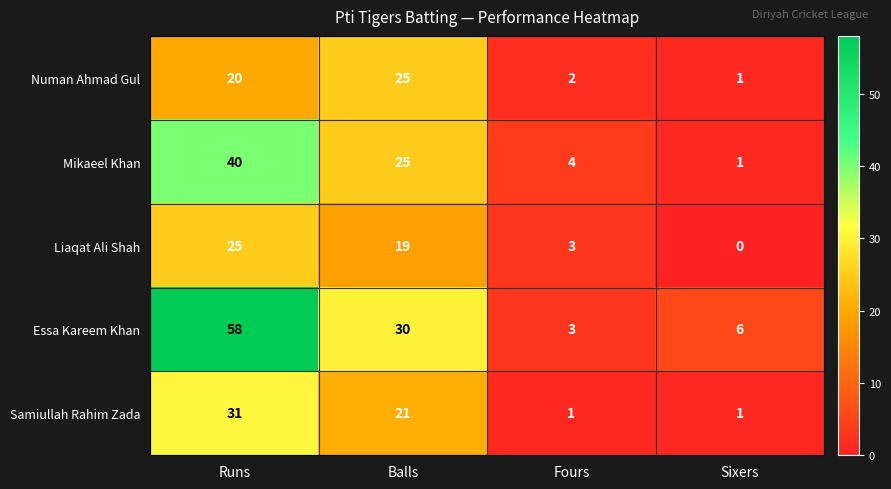

Which category has the highest value in the Liaqat Ali Shah series?

Runs